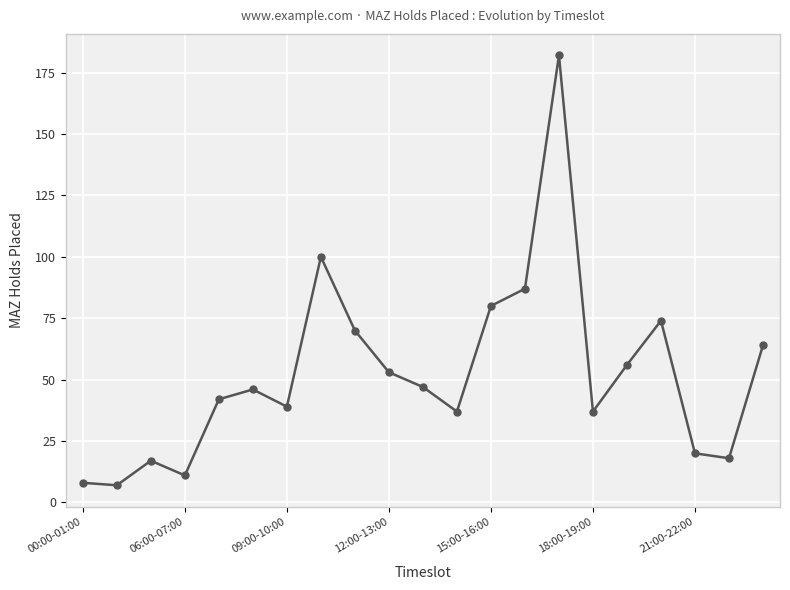

What is the difference between the second highest and minimum values?

93